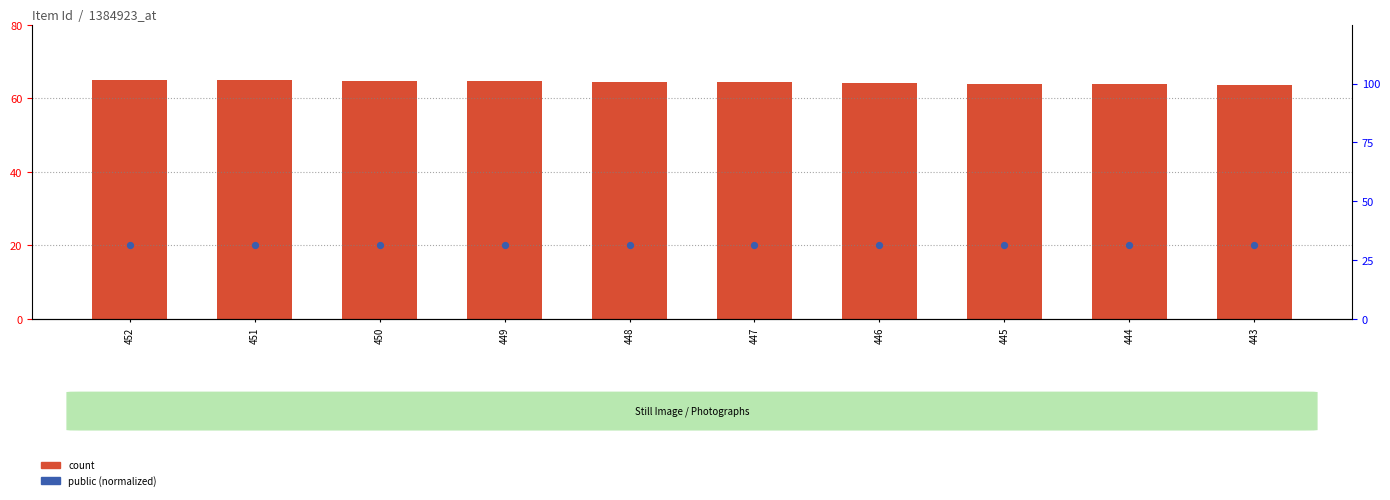

What is the total value across all series at 450?

84.7